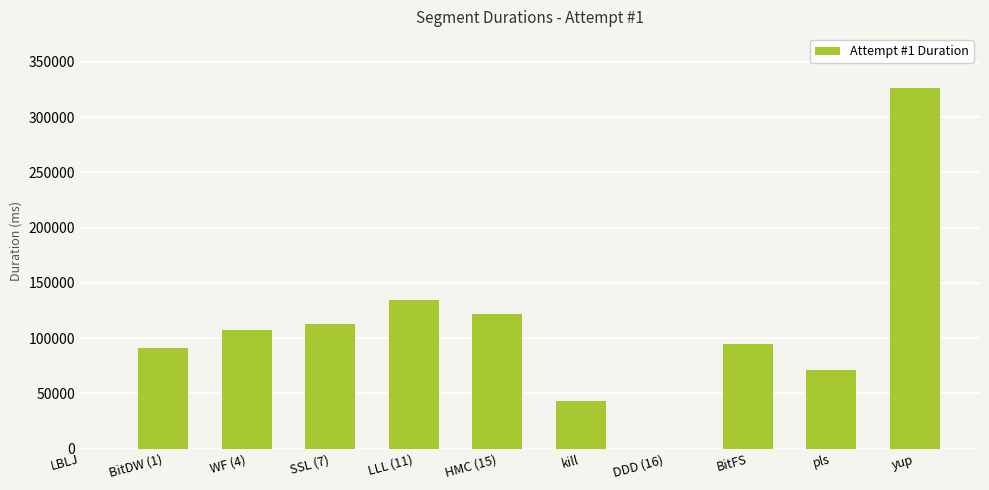

Are the bars grouped side by side (vs. stacked)?

No